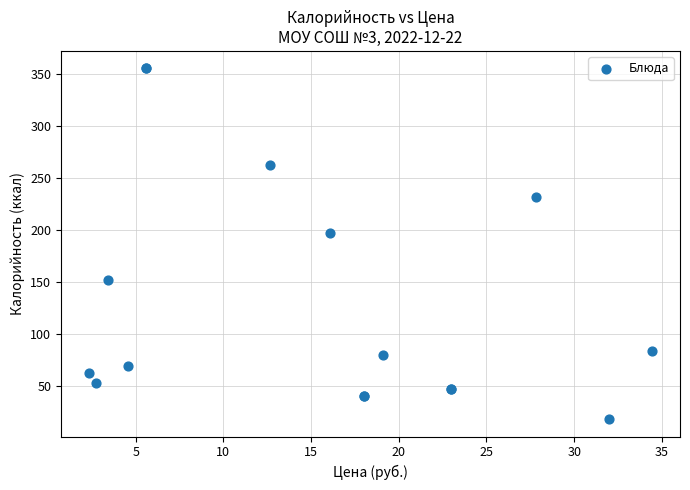

What Y value in the scatter plot is closest to 186?

196.8